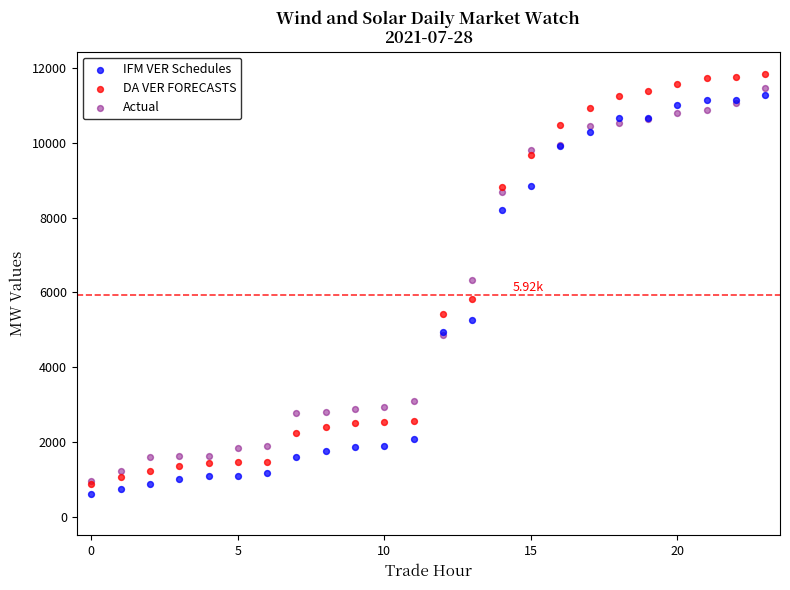

What are all the series names shown in the legend?

IFM VER Schedules, DA VER FORECASTS, Actual